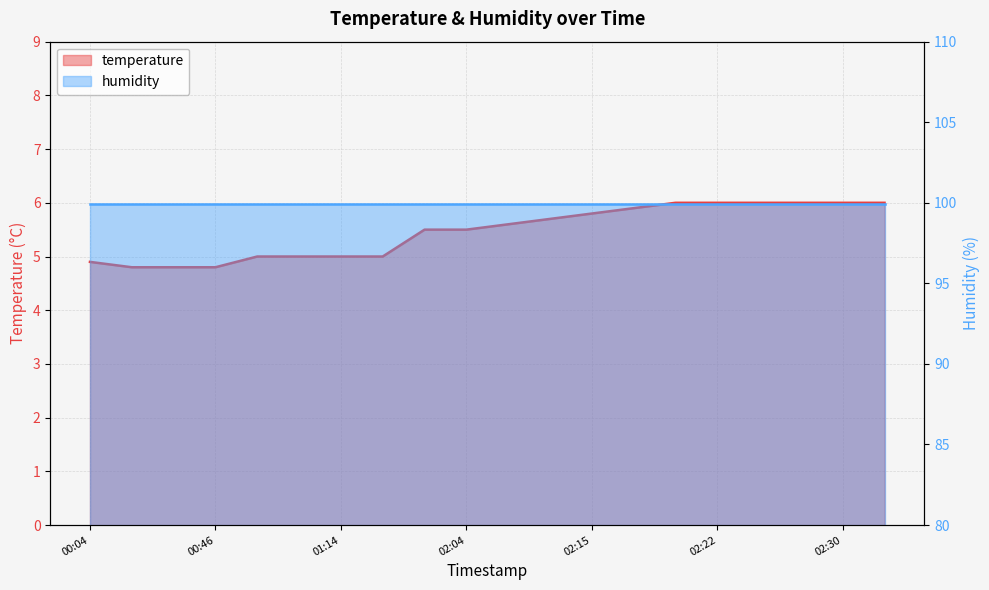

List the labels in order of value, smallest first.

00:30, 00:33, 00:46, 00:04, 00:49, 00:51, 01:14, 01:27, 01:59, 02:04, 02:10, 02:12, 02:15, 02:17, 02:20, 02:22, 02:25, 02:27, 02:30, 02:32